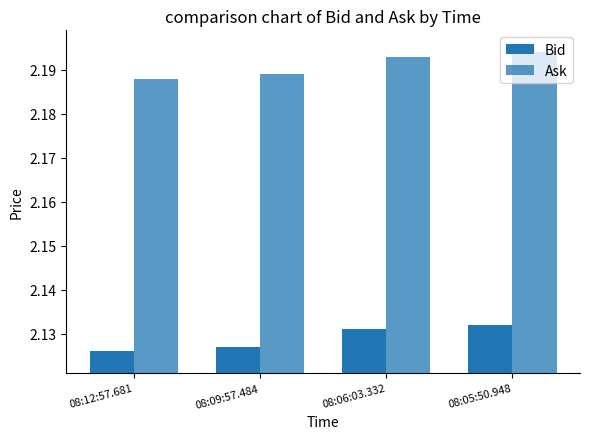

Reading left to right, list all the values displayed in this chart.

Bid: 08:12:57.681=2.1	08:09:57.484=2.1	08:06:03.332=2.1	08:05:50.948=2.1
Ask: 08:12:57.681=2.2	08:09:57.484=2.2	08:06:03.332=2.2	08:05:50.948=2.2